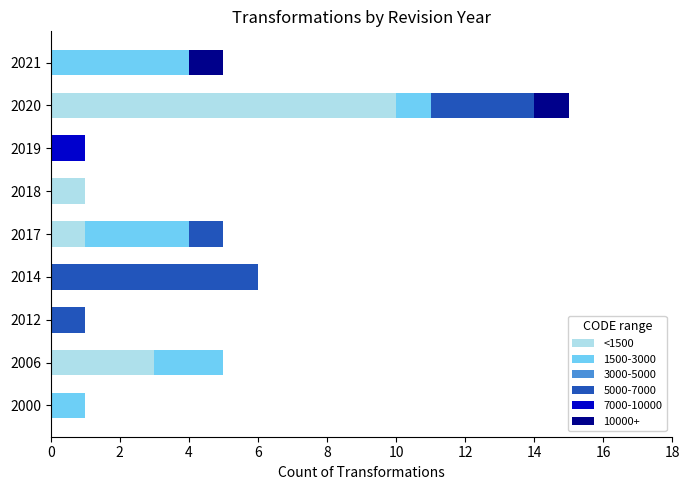

What is the highest value of the <1500 series?

10